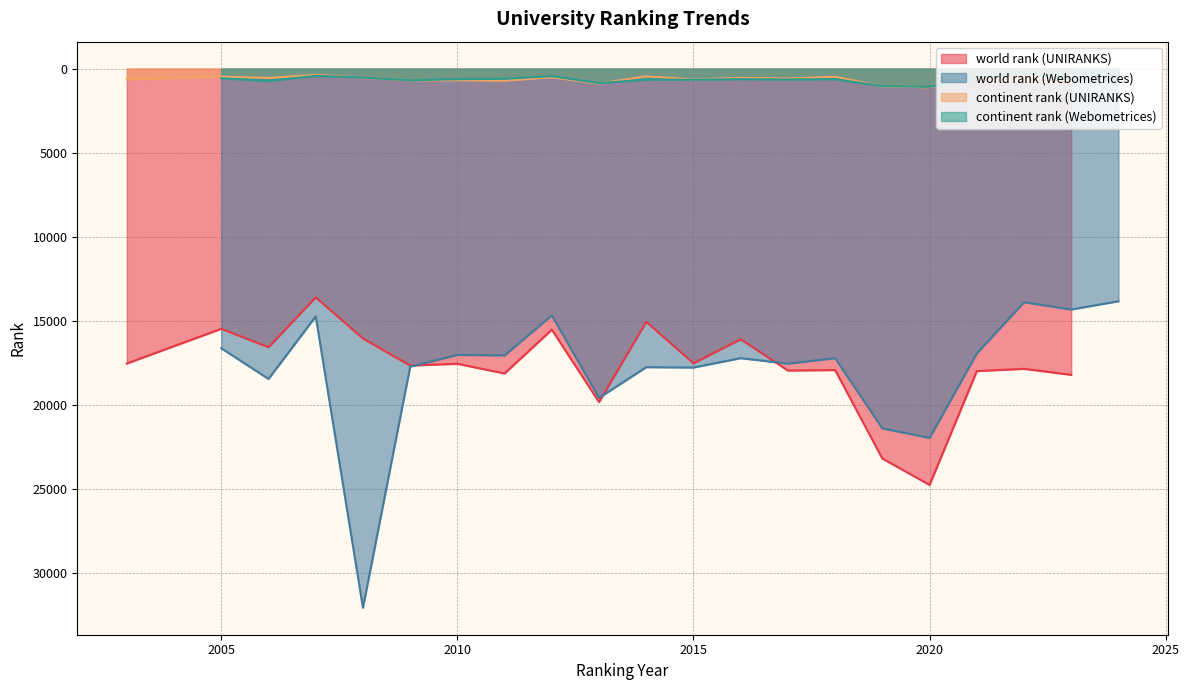

Reading left to right, extract all data points from this chart.

world rank (UNIRANKS): 17535	15472	16570	13602	16047	17658	17553	18129	15523	19829	15055	17525	16093	17956	17926	23190	24756	17989	17853	18210
world rank (Webometrices): 16630	18455	14735	32063	17727	17026	17053	14672	19580	17755	17778	17218	17546	17219	21395	21959	16937	13893	14326	13834
continent rank (UNIRANKS): 640	483	554	374	527	692	686	712	510	886	458	644	549	587	486	1050	1102	589	783	849
continent rank (Webometrices): 575	735	429	527	693	629	605	446	864	657	660	628	644	628	1040	1084	588	235	678	643